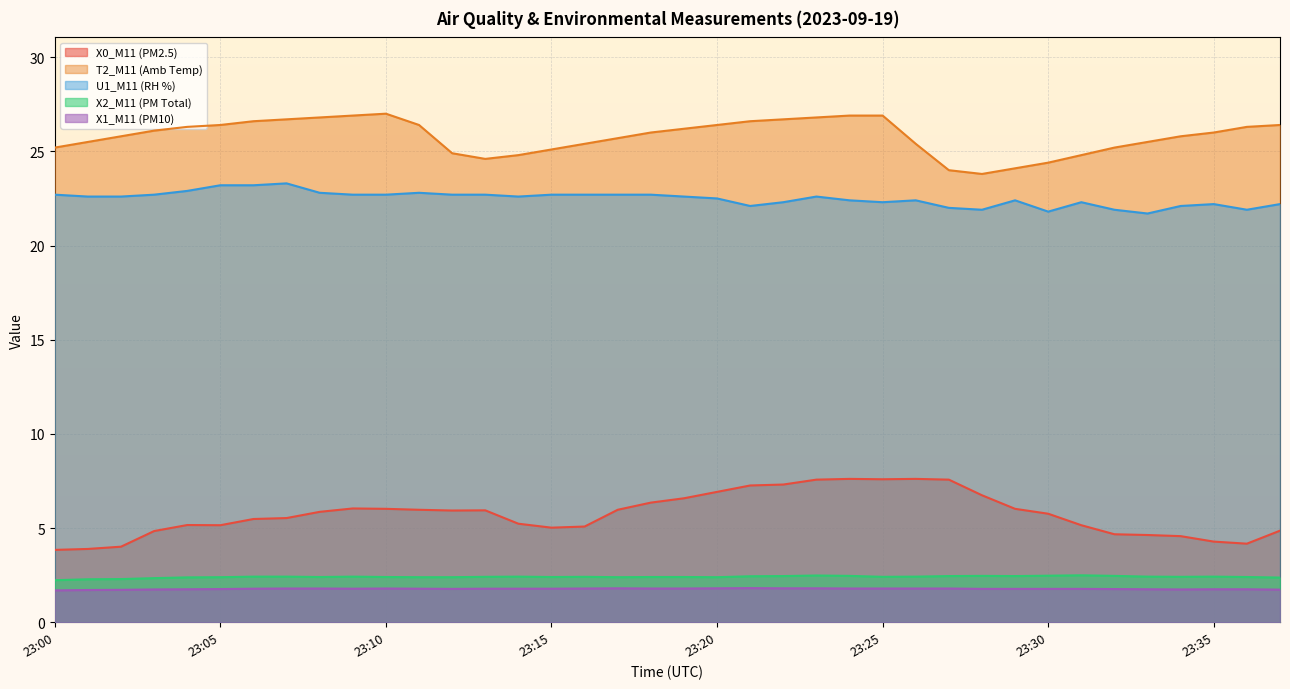

Is it true that X1_M11 (PM10) equals 2.6 at 23:35?

False